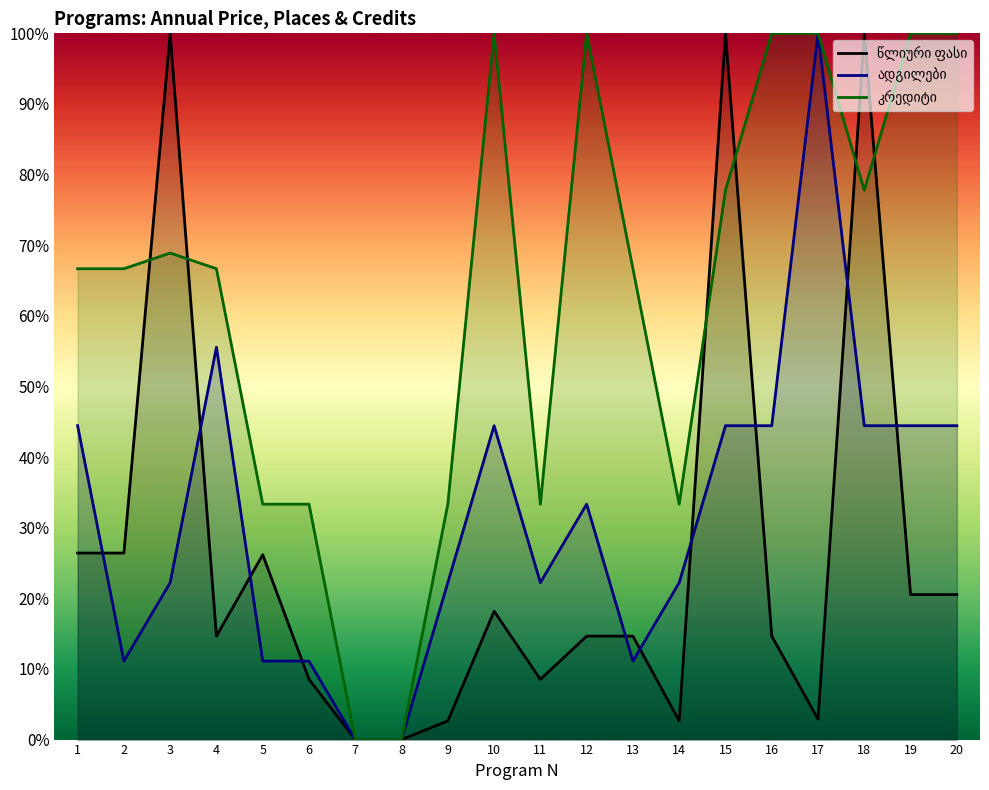

How many lines are shown in the chart?

3